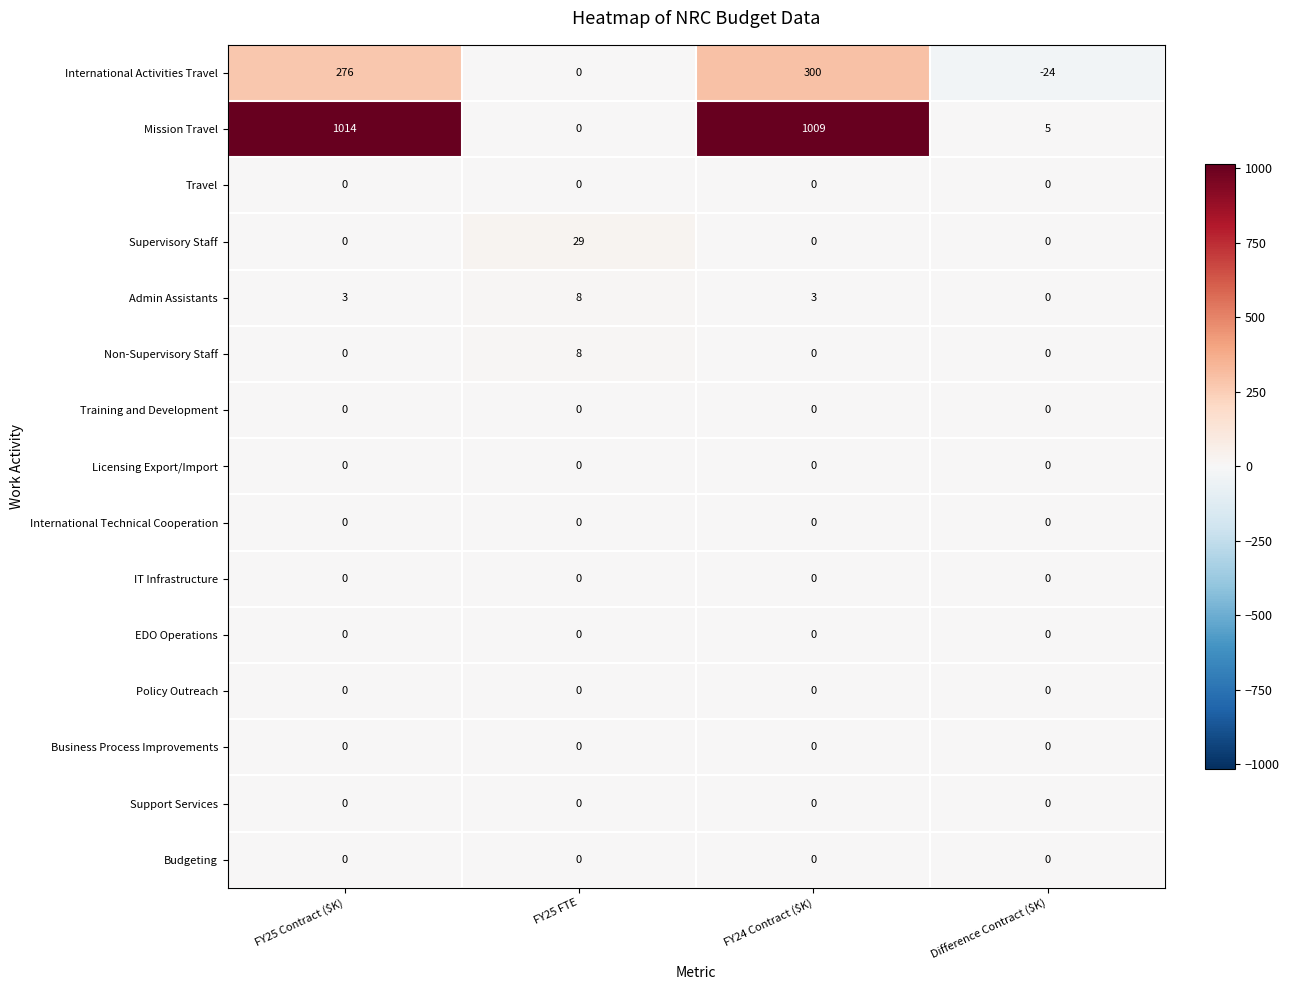

How many categories are shown in the chart?

4